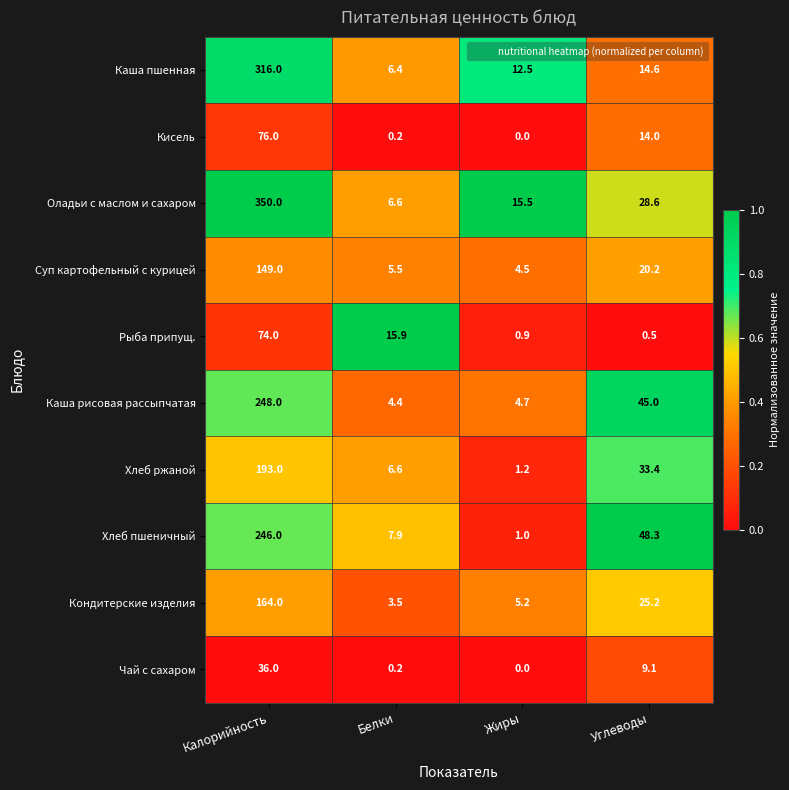

What is the difference between the highest and lowest values at Жиры?

15.5